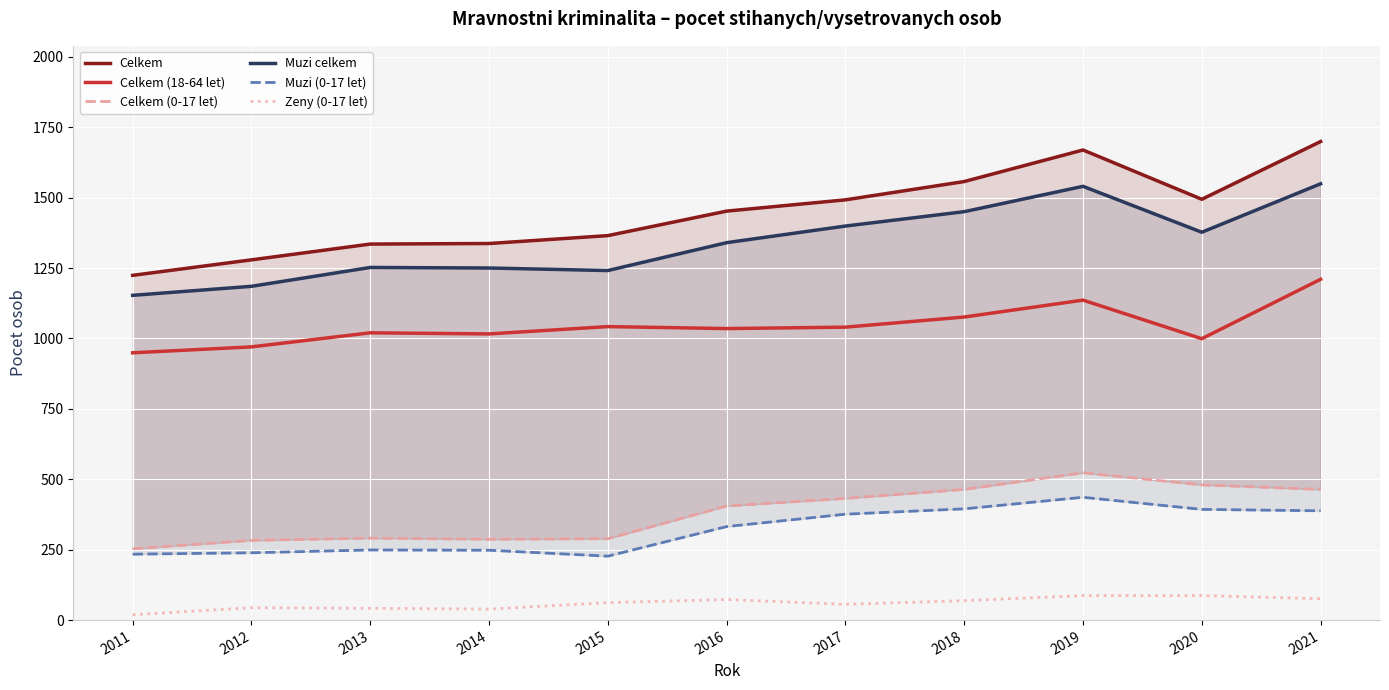

The Zeny (0-17 let) series shows 26 at 2011. True or false?

False